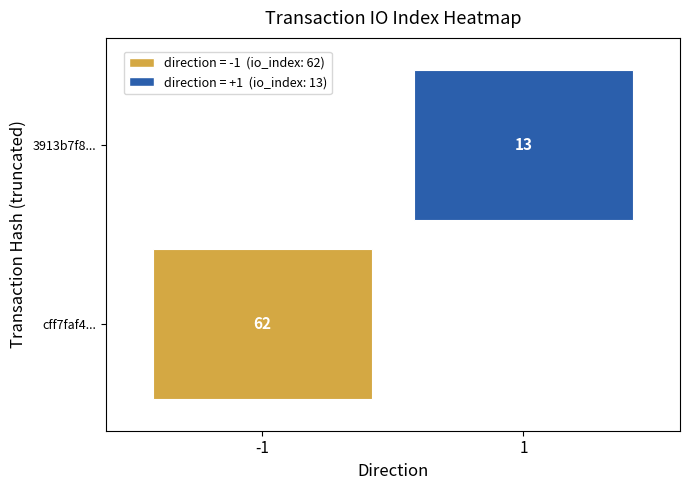

Reading left to right, what are all the values shown in this chart?

cff7faf42991d85114fb81d14173aca77f2b104: -1	62
3913b7f85d66f40f82be877a542849186b79bca: 1	13